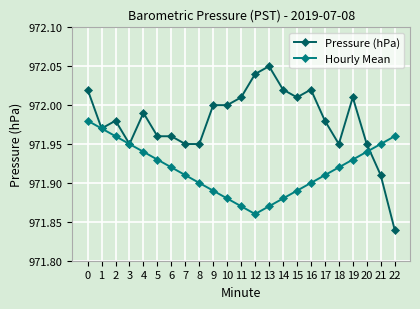

Is the value of Hourly Mean at 10 greater than the value of Pressure (hPa) at 13?

No